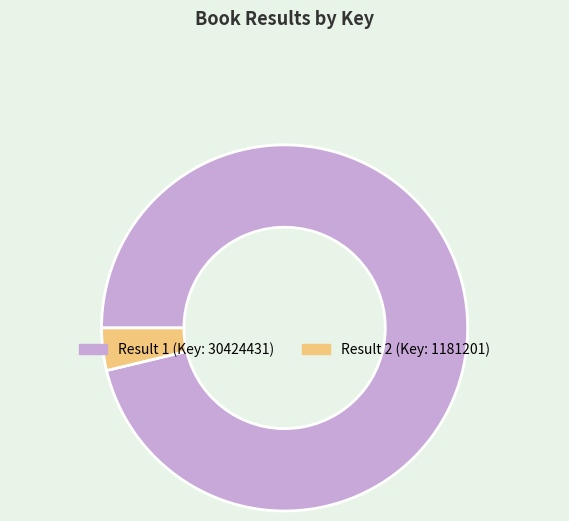

Does any single category account for the majority?

Yes